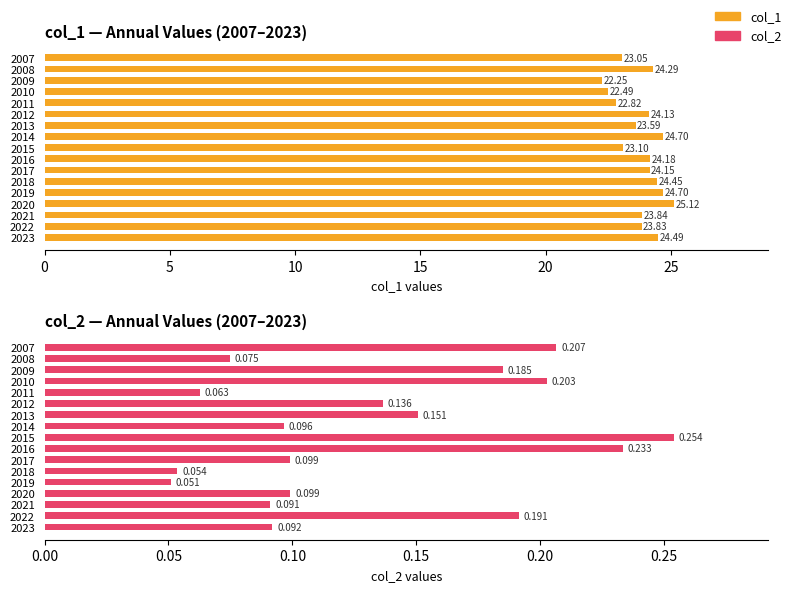

The value of col_1 at 2022 is 23.8. True or false?

True